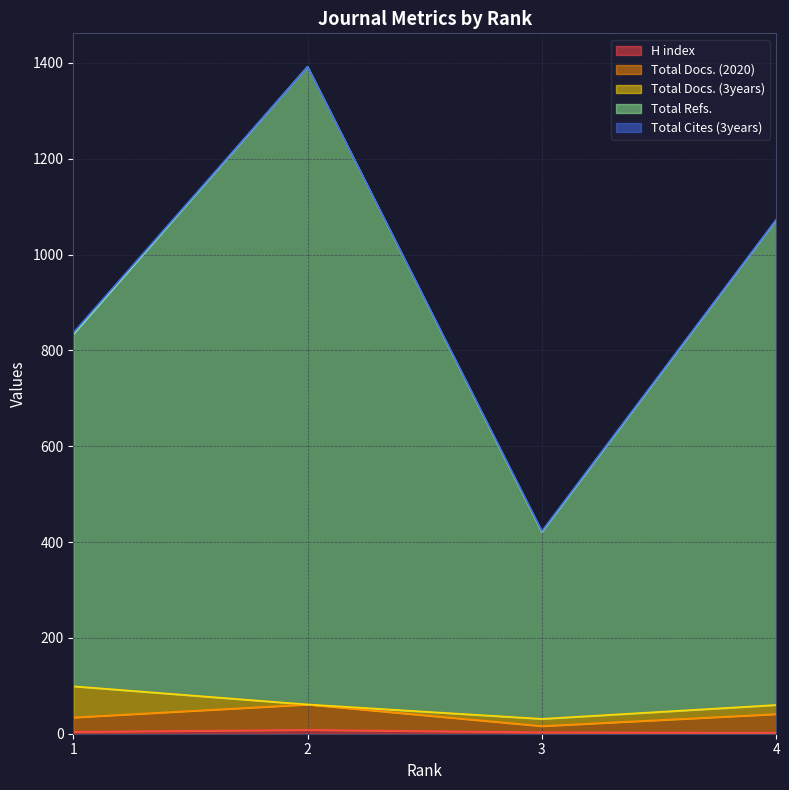

True or false: Total Refs. and H index cross at least once.

False